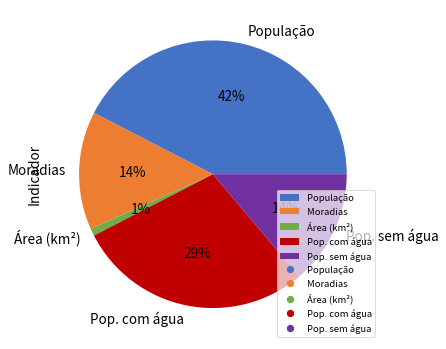

What percentage is the População slice, to the nearest percent?

42%